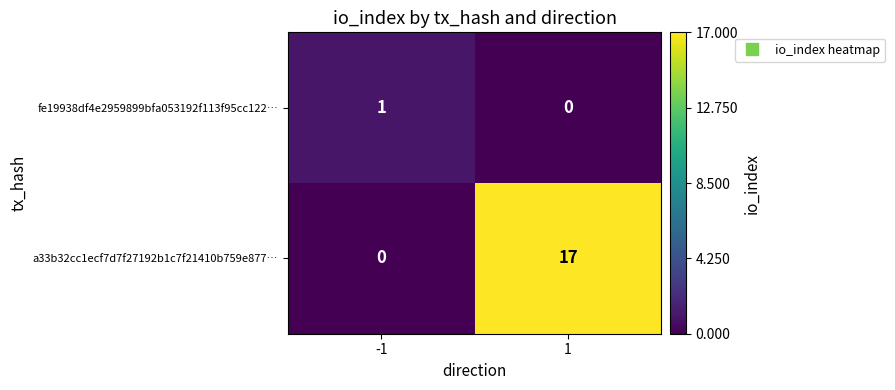

At which category is the sum across all series the highest?

1